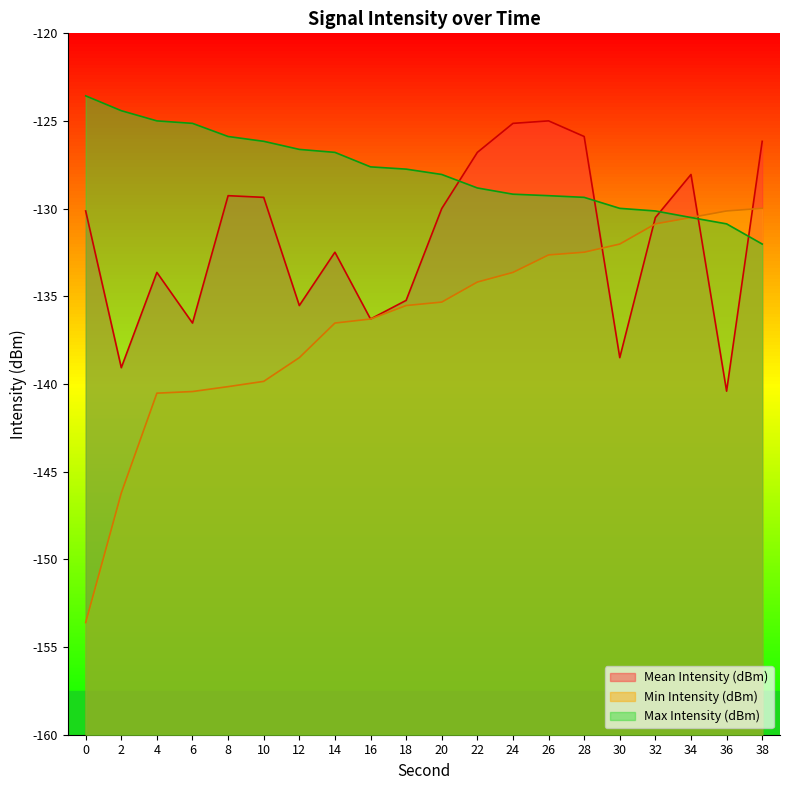

What is the total value across all series at 24?

-387.9